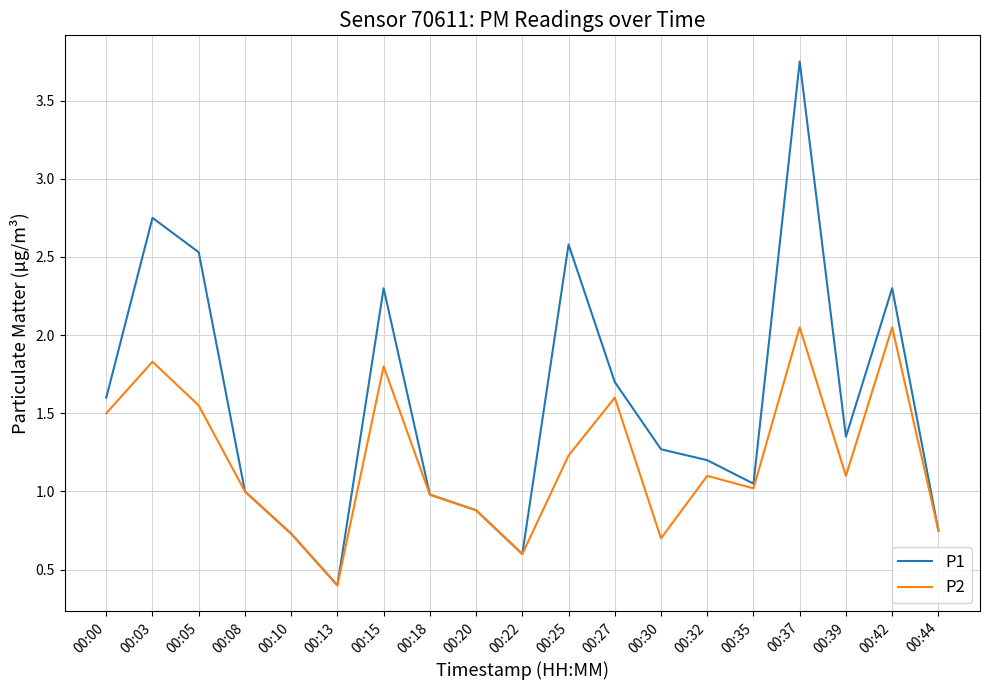

Count the number of data series in this chart.

2